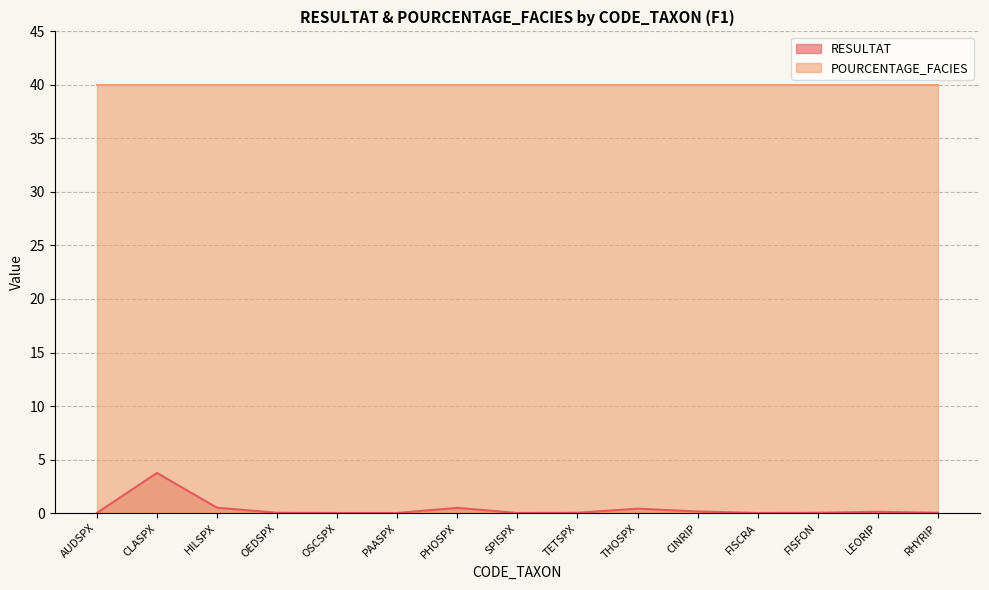

At which label is the value closest to 1?

HILSPX